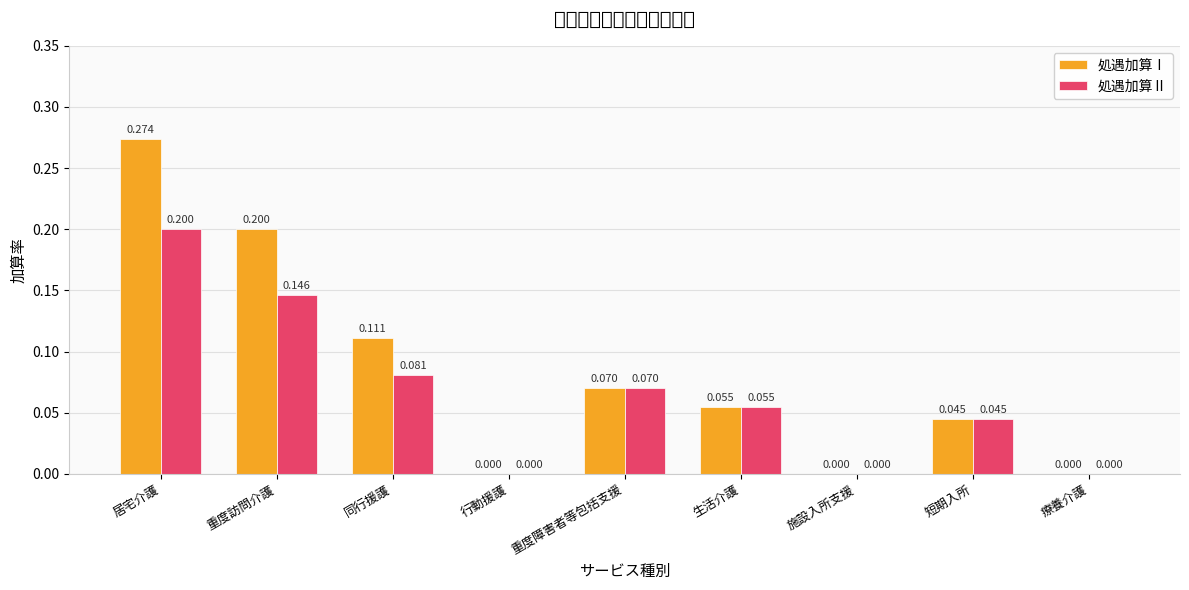

Which category has the highest value in the 処遇加算Ⅱ series?

居宅介護